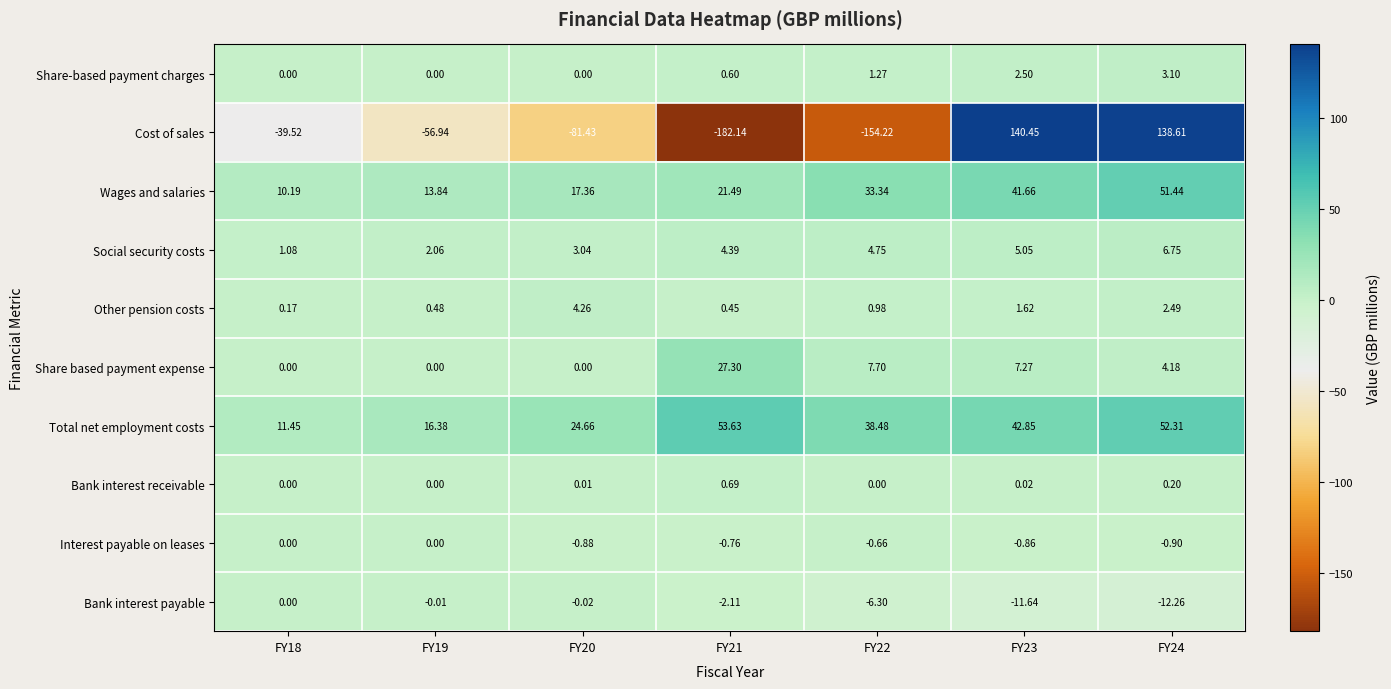

Is the value of Wages and salaries at FY18 greater than the value of Interest payable on leases at FY24?

Yes